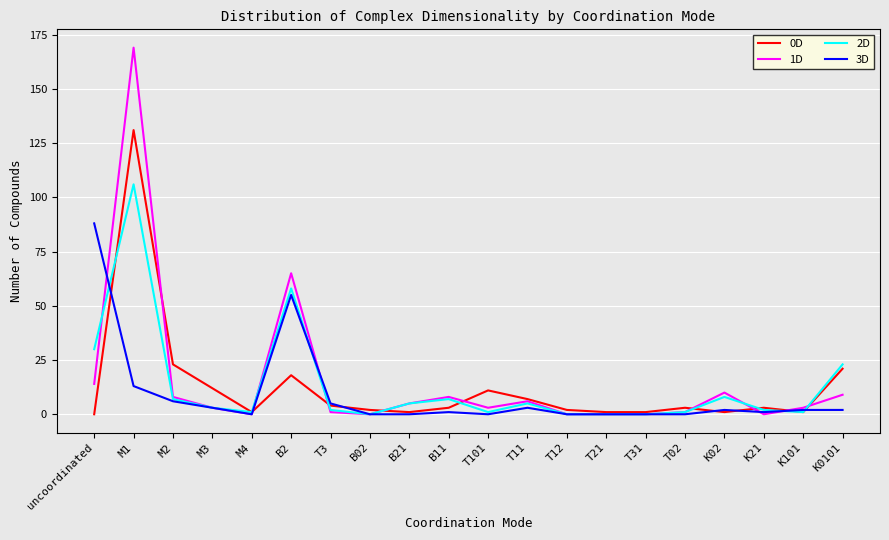

What are all the series names shown in the legend?

0D, 1D, 2D, 3D